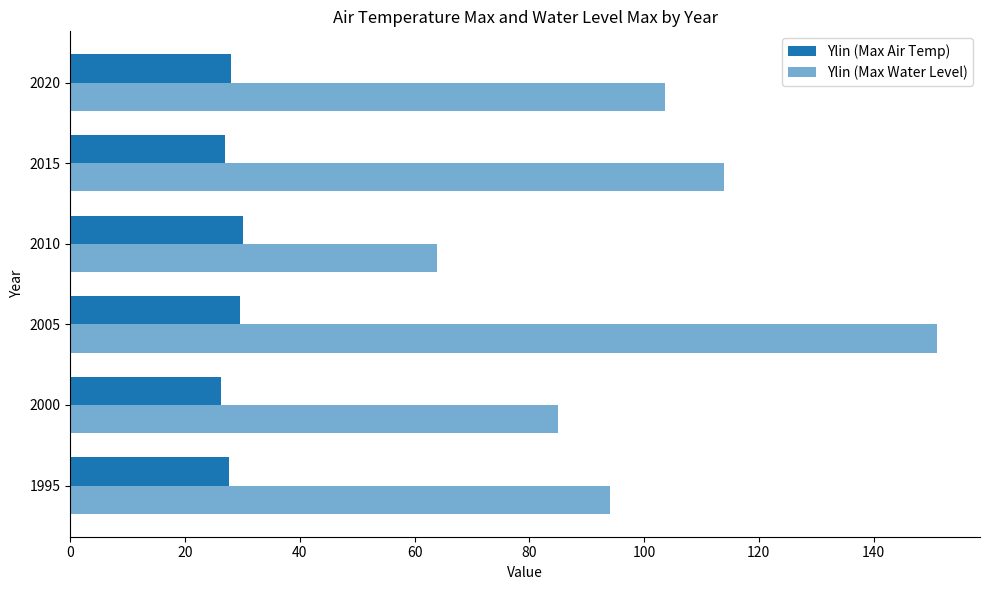

What is the difference between the maximum and minimum values in the Ylin (Max Water Level) series?

87.0